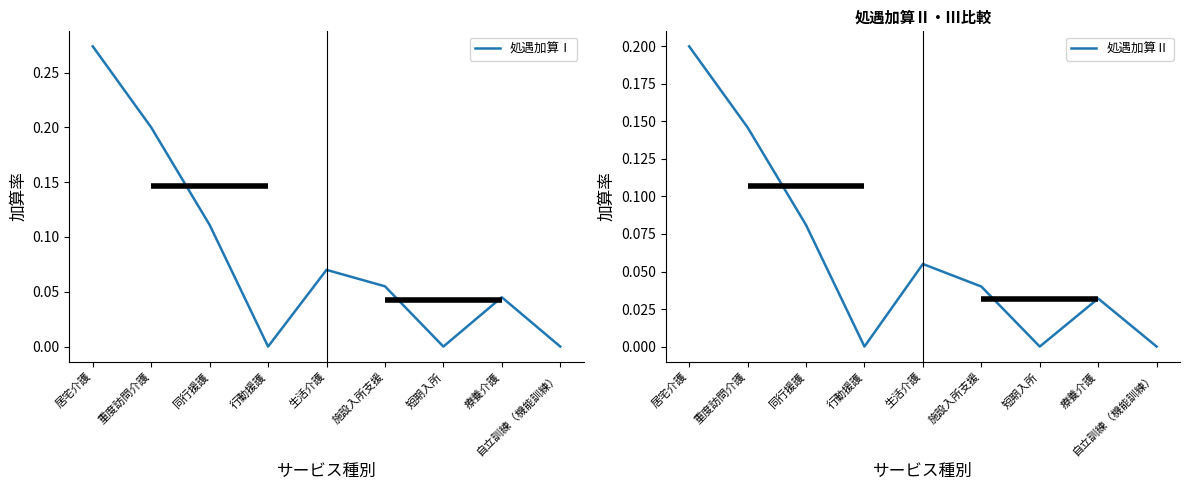

Which series has the widest spread of values?

処遇加算Ⅰ